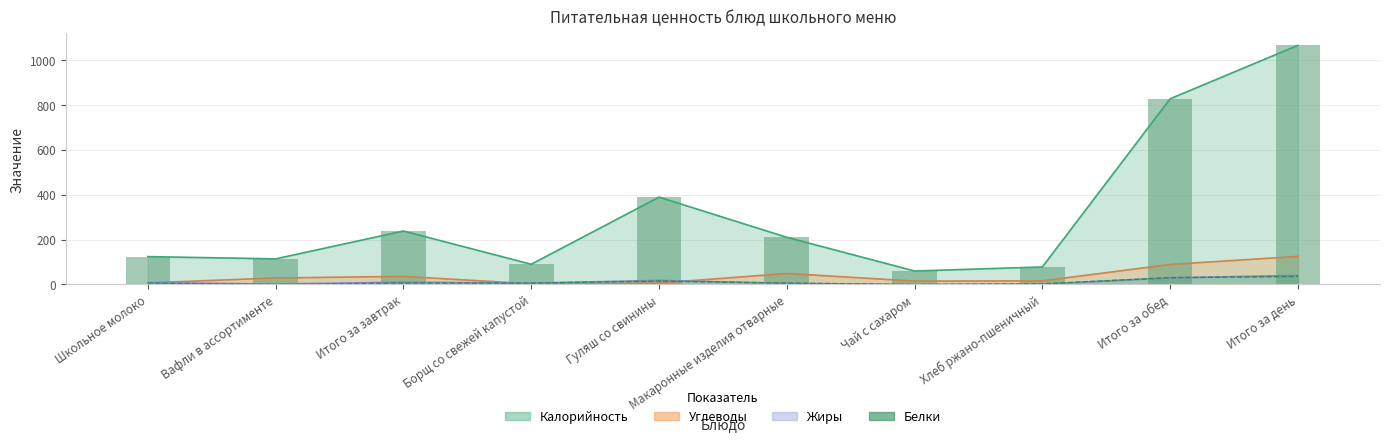

Rank the categories by Углеводы value from highest to lowest.

Итого за день, Итого за обед, Макаронные изделия отварные, Итого за завтрак, Вафли в ассортименте, Хлеб ржано-пшеничный, Чай с сахаром, Школьное молоко, Гуляш со свинины, Борщ со свежей капустой